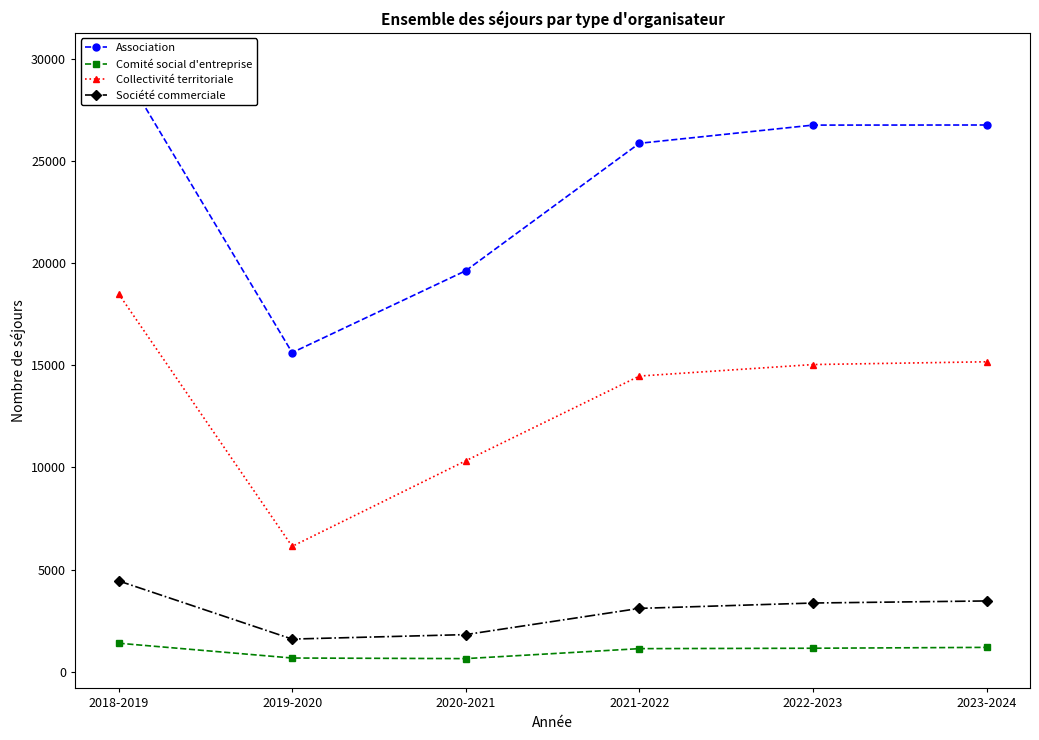

True or false: Collectivité territoriale and Société commerciale cross at least once.

False